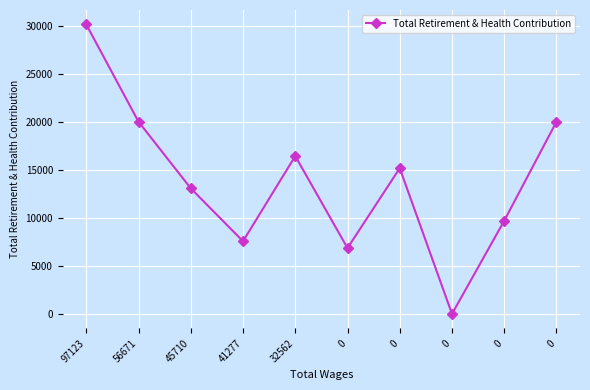

What is the sum of all values?

138887